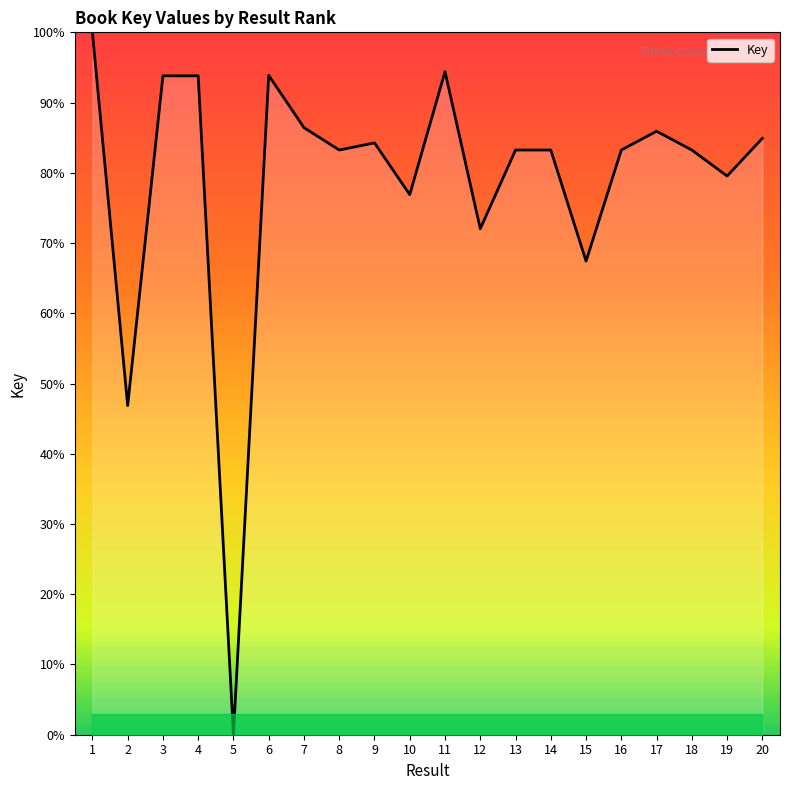

Reading left to right, list all the values displayed in this chart.

1=100.0	2=46.9	3=93.8	4=93.8	5=0.0	6=93.9	7=86.4	8=83.2	9=84.3	10=76.9	11=94.4	12=72.0	13=83.2	14=83.2	15=67.4	16=83.2	17=85.9	18=83.2	19=79.5	20=84.9